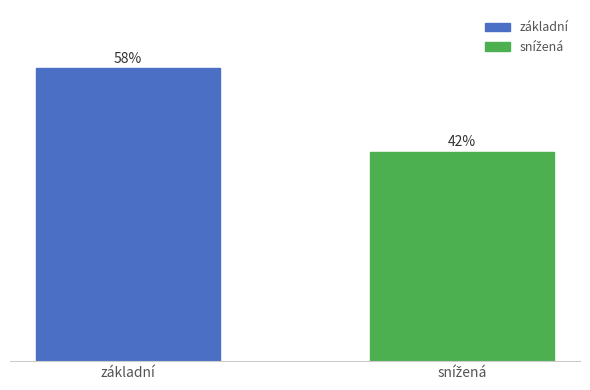

Count the values in the range 0 to 1.

2